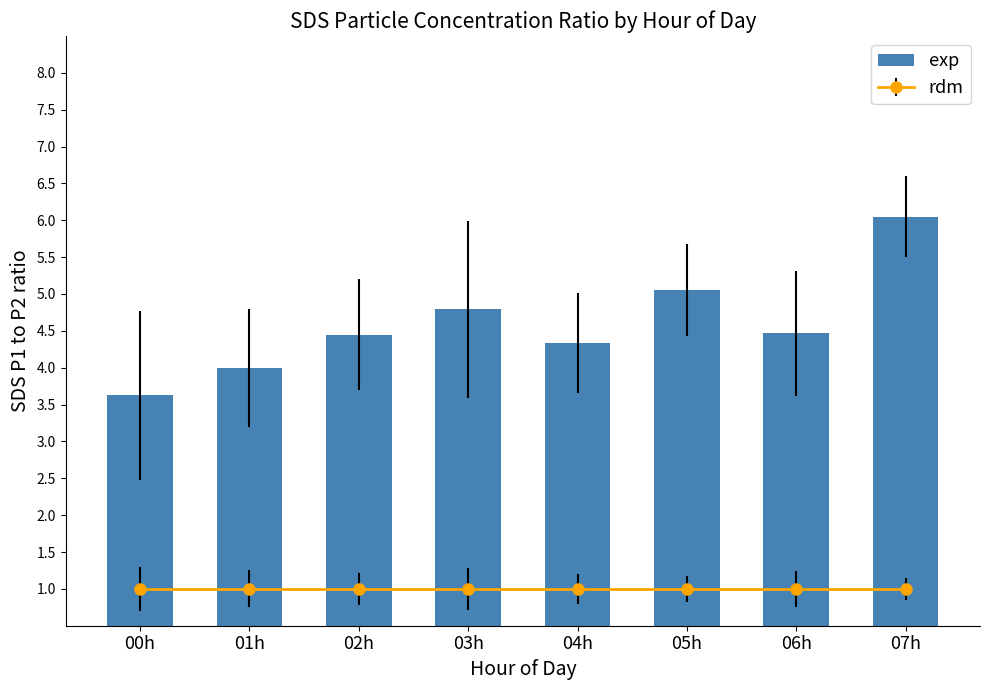

True or false: the data shows 7.8 at 04h.

False